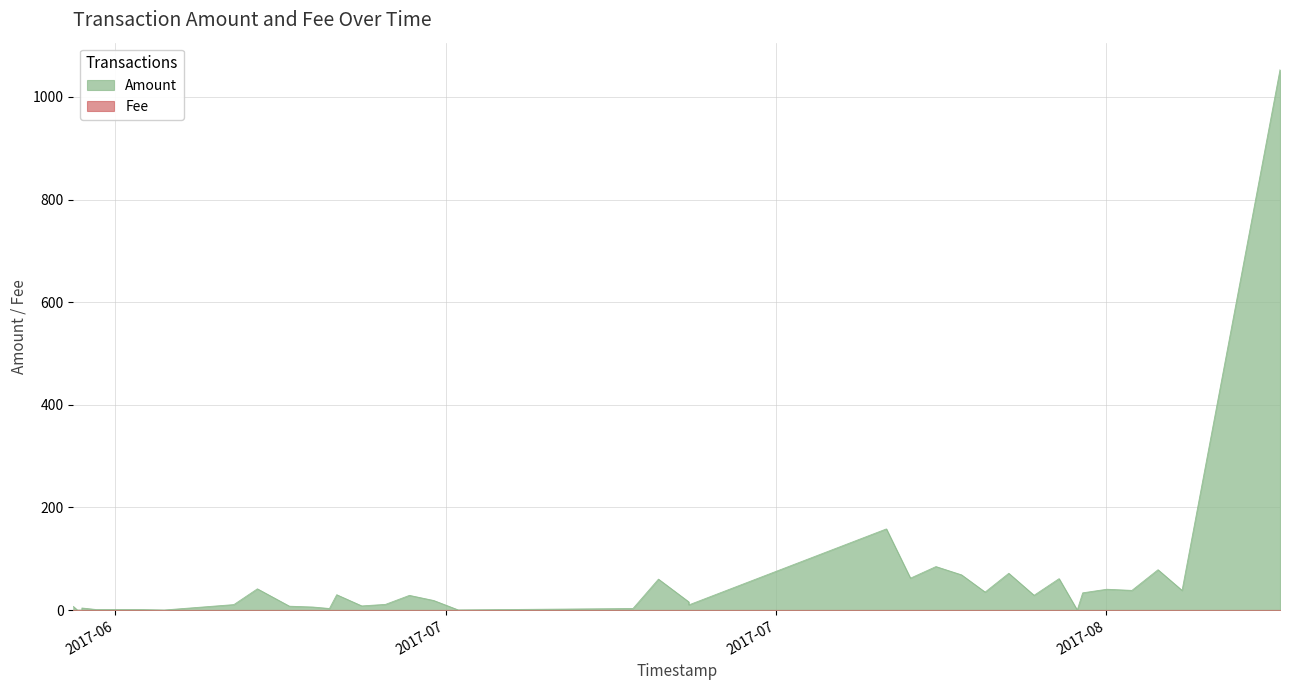

How many data points does each series have?

39